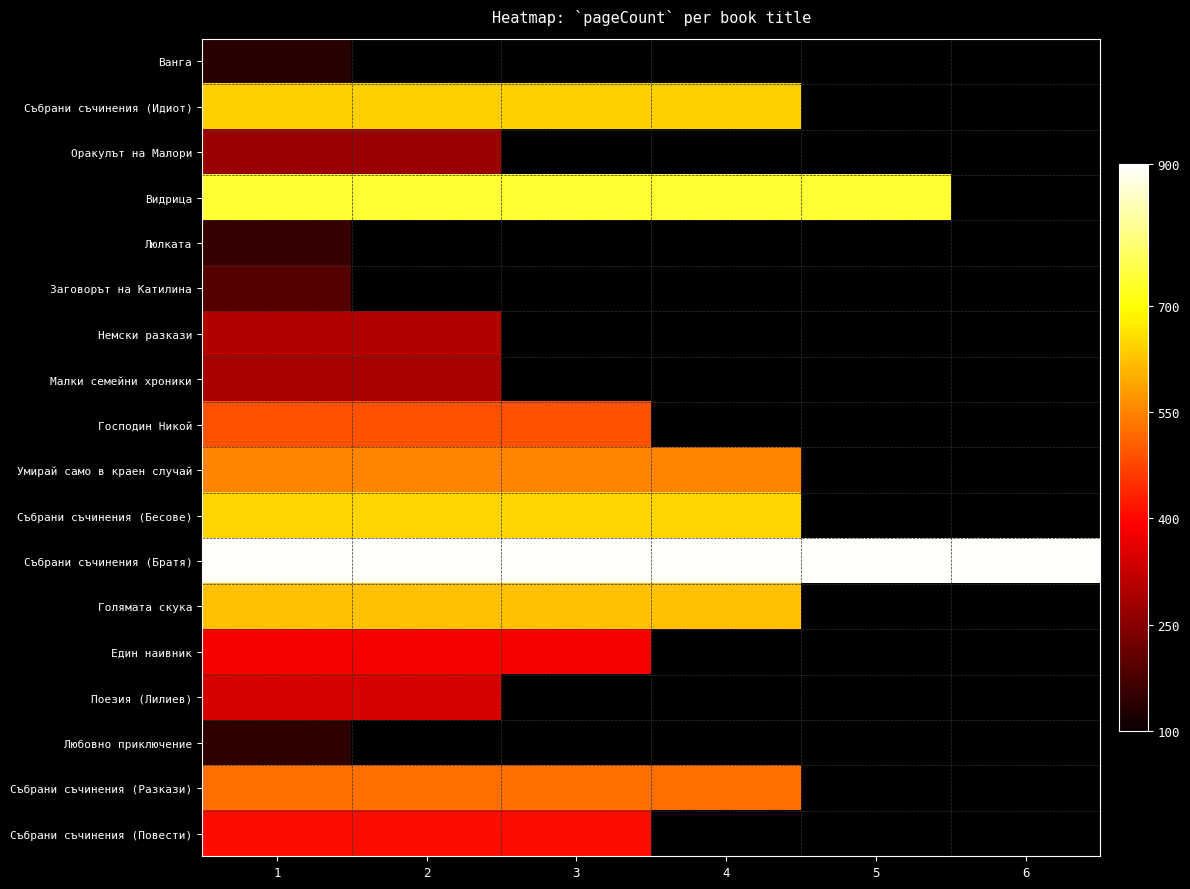

How many categories are shown in the chart?

6